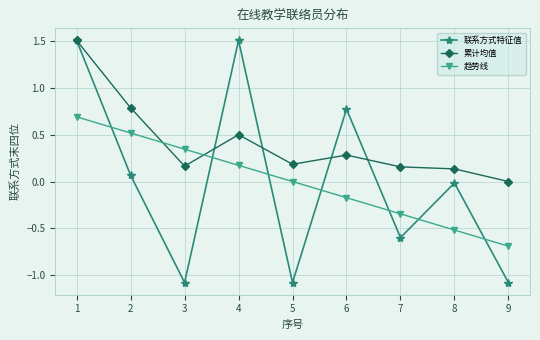

Does the chart have visible grid lines?

Yes